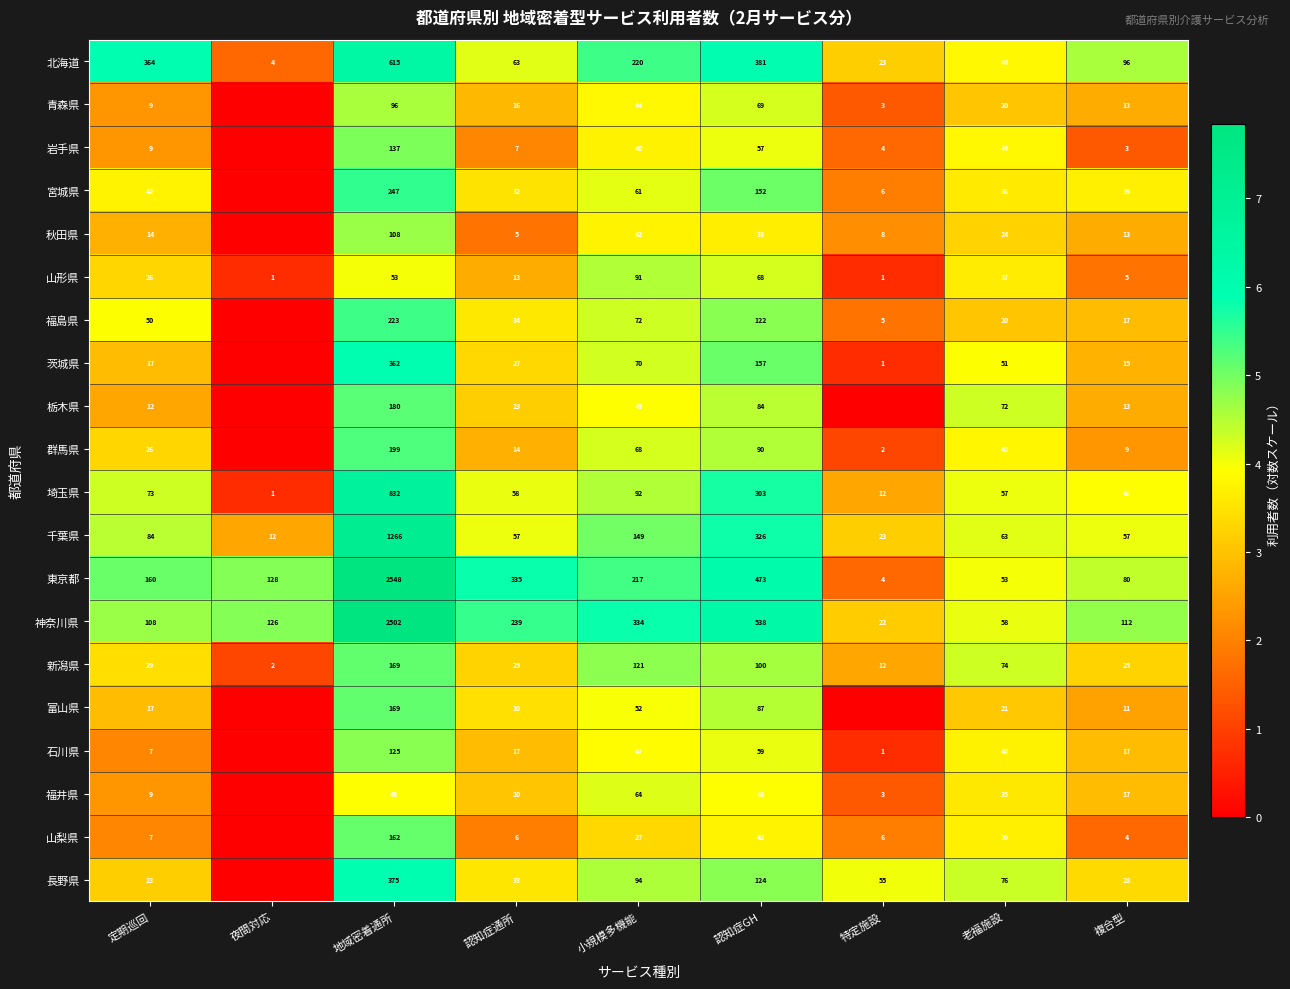

At which label is 埼玉県 closest to 416?

認知症GH